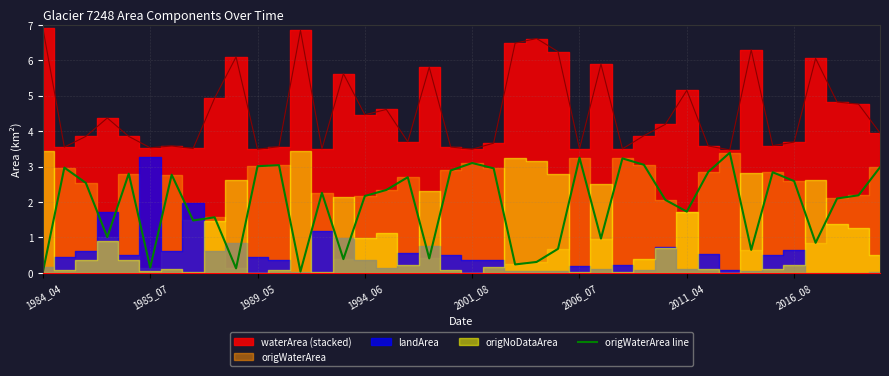

Reading left to right, what are all the values shown in this chart?

0.0	3.0	2.5	1.0	2.8	0.1	2.8	1.5	1.6	0.1	3.0	3.0	0.0	2.3	0.4	2.2	2.3	2.7	0.4	2.9	3.1	3.0	0.2	0.3	0.7	3.2	1.0	3.2	3.0	2.1	1.7	2.9	3.4	0.7	2.8	2.6	0.8	2.1	2.2	3.0